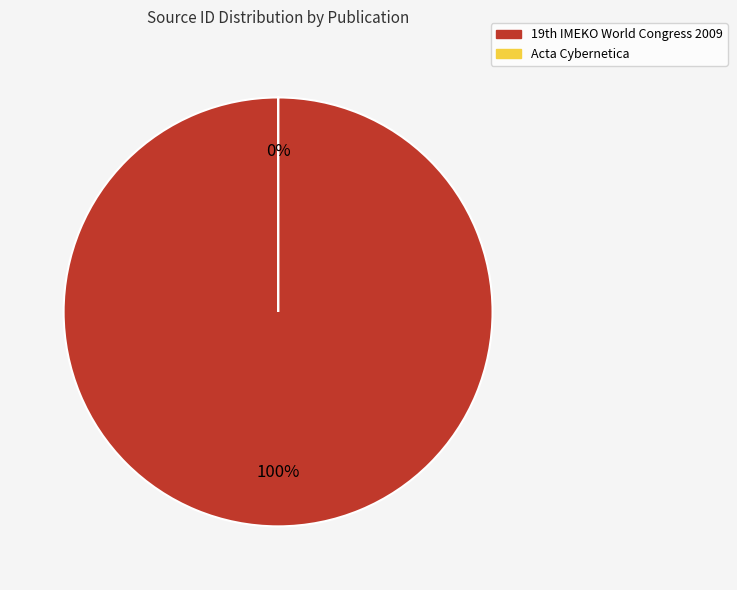

What is the smallest slice in the pie chart?

Acta Cybernetica